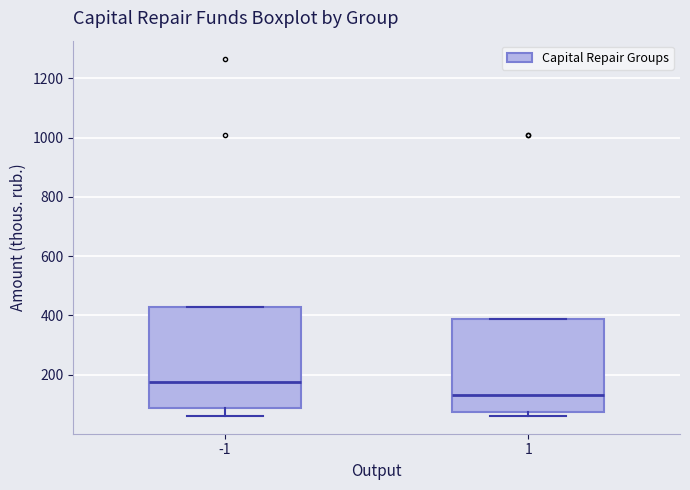

Which box has the highest median line?

-1